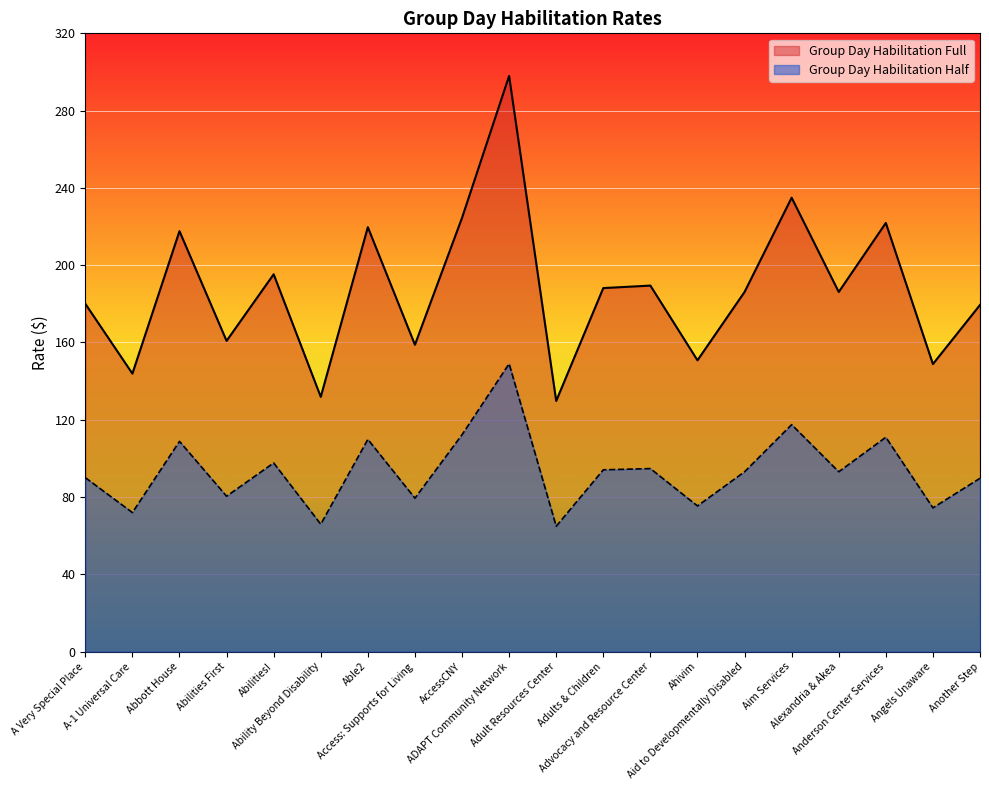

What is the total value across all series at Abbott House?

326.4